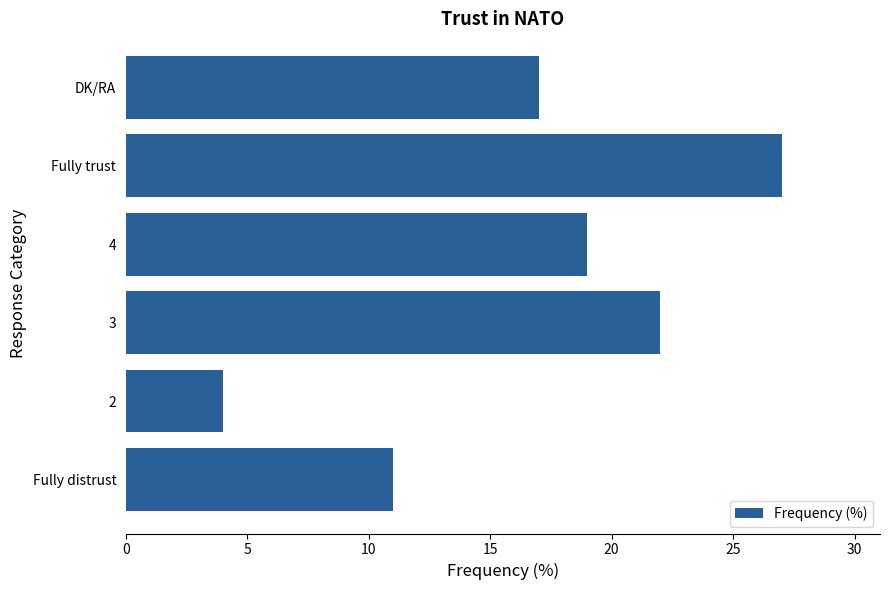

What is the sum of all values?

100